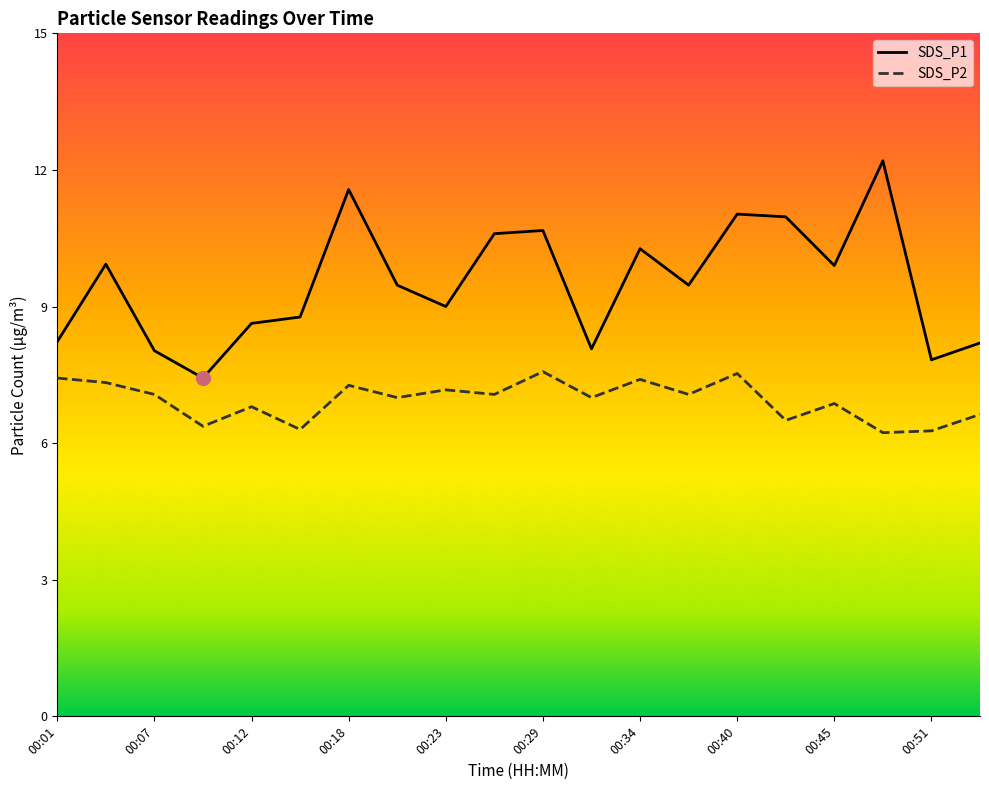

True or false: SDS_P2 has more than 0 points higher than both neighbors.

True